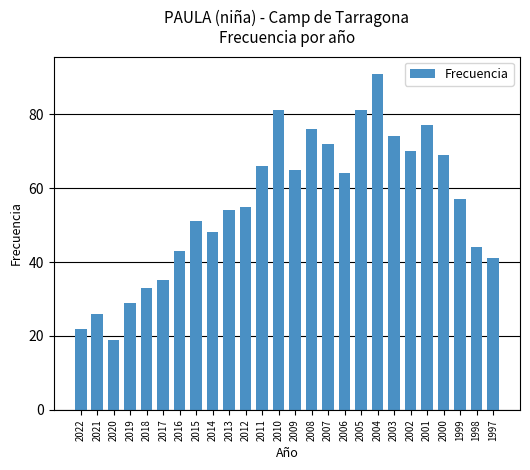

How many values are below 57?

13